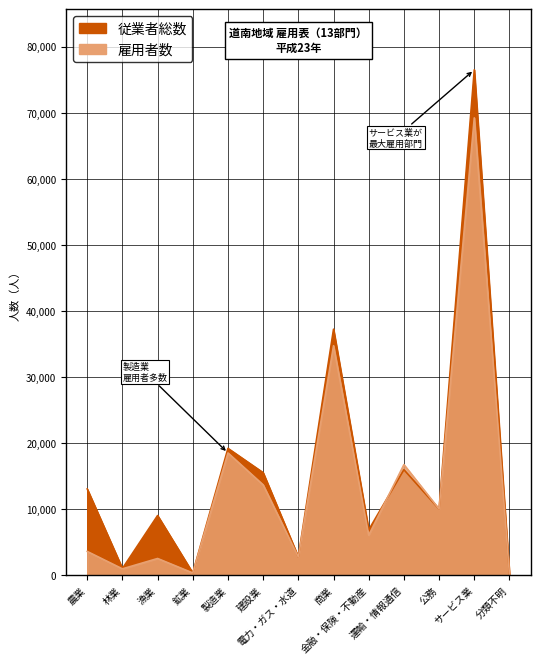

How many data points does each series have?

13